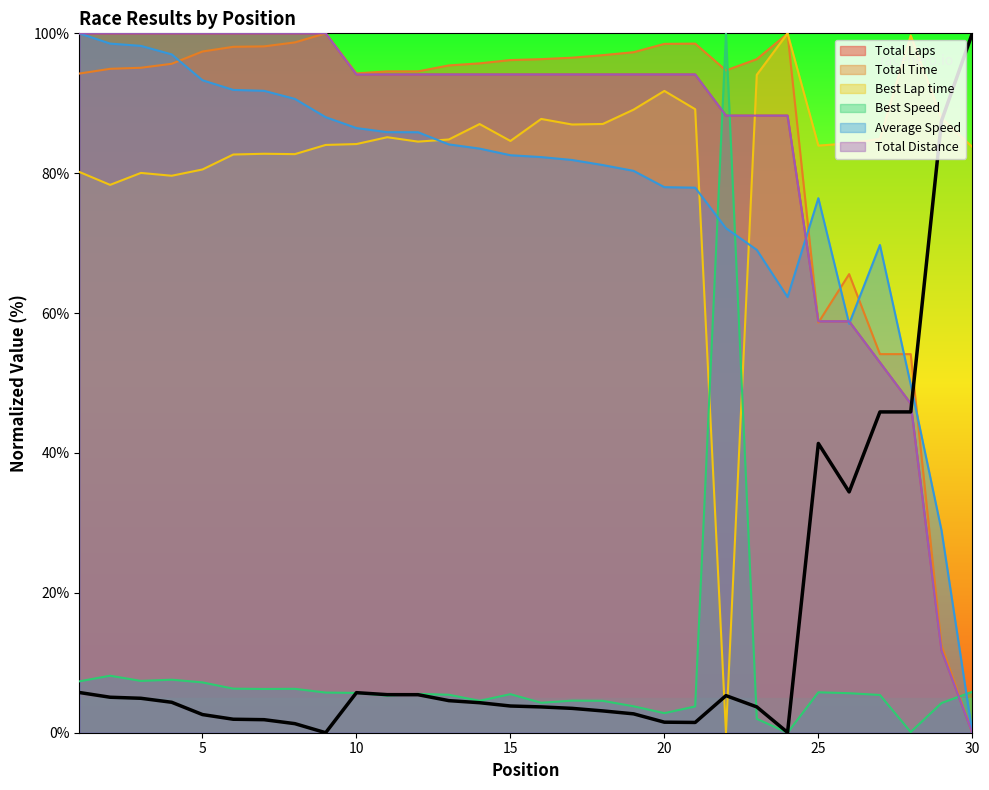

Between 18 and 28, which series saw the biggest shift?

Total Distance